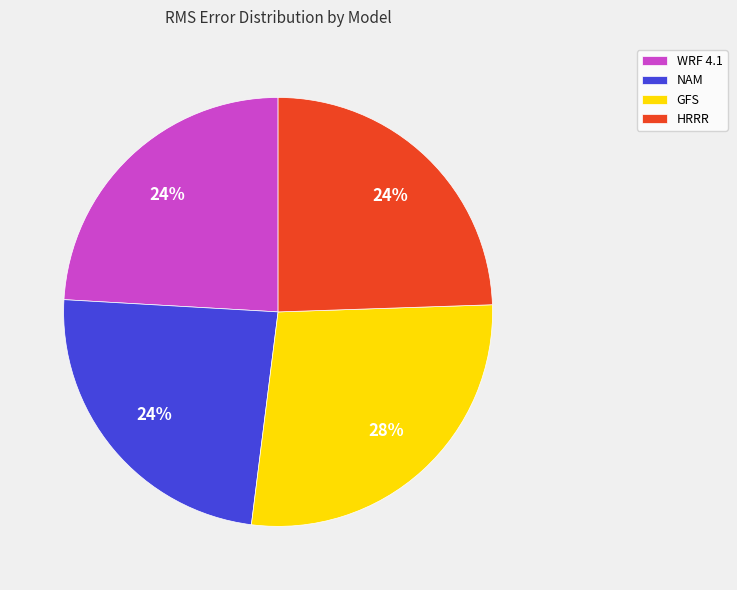

Approximately how many times larger is the value at WRF 4.1 compared to HRRR?

1.0